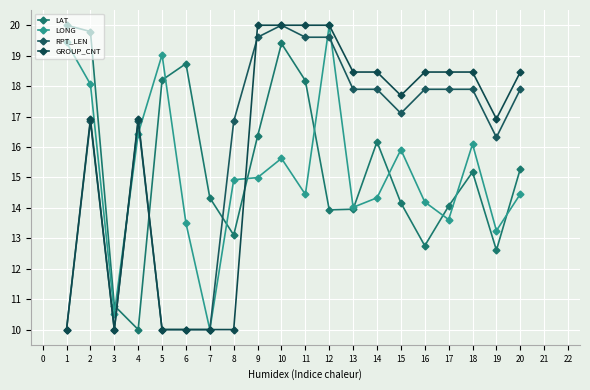

How many lines are shown in the chart?

4